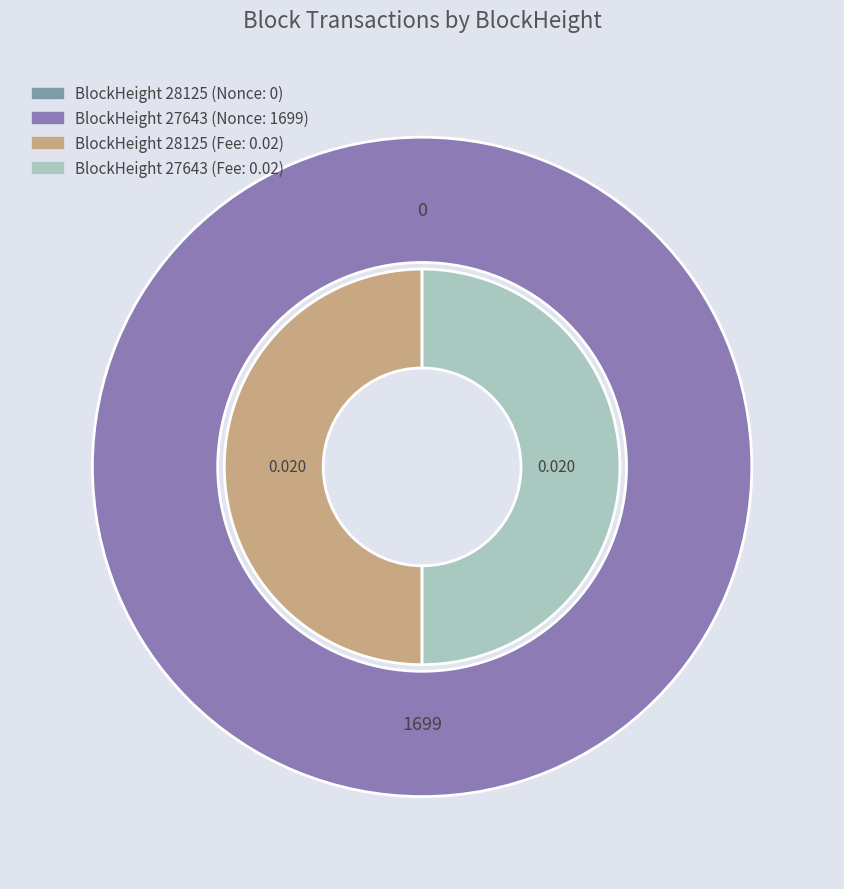

What is the smallest slice in the pie chart?

28125